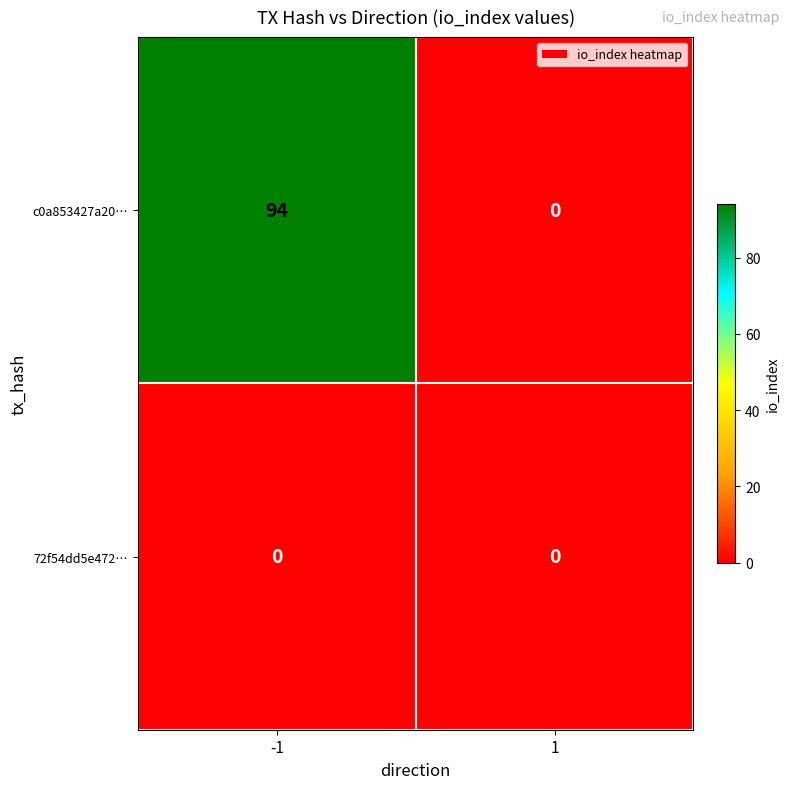

What is the sum of all c0a853427a20… values?

94